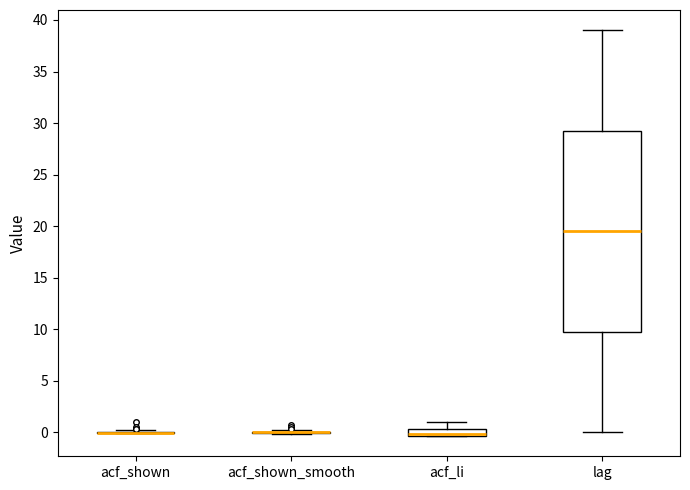

Which box is the tallest, from its lower edge to its upper edge?

lag